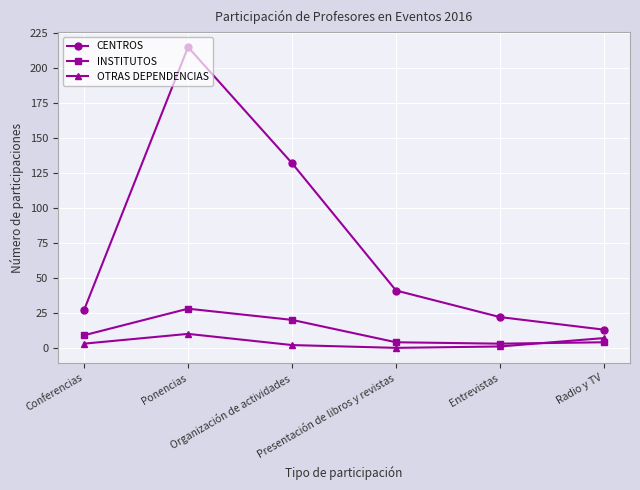

What is the maximum value for OTRAS DEPENDENCIAS?

10